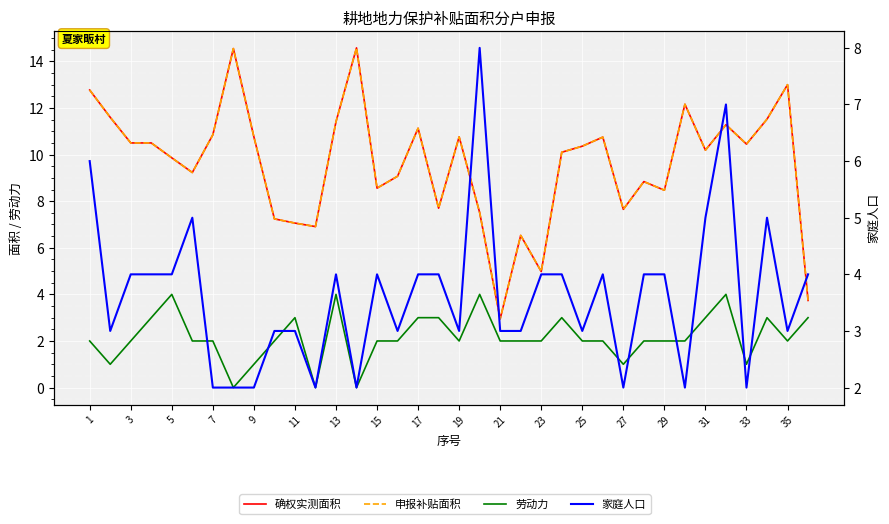

Reading left to right, what are all the values shown in this chart?

确权实测面积: 12.8	11.6	10.5	10.5	9.9	9.2	10.8	14.6	10.8	7.2	7.1	6.9	11.4	14.6	8.6	9.1	11.1	7.7	10.8	7.5	3.0	6.5	5.0	10.1	10.4	10.8	7.7	8.8	8.5	12.2	10.2	11.3	10.4	11.5	13.0	3.7
申报补贴面积: 12.8	11.6	10.5	10.5	9.9	9.2	10.8	14.6	10.8	7.2	7.1	6.9	11.4	14.6	8.6	9.1	11.1	7.7	10.8	7.5	3.0	6.5	5.0	10.1	10.4	10.8	7.7	8.8	8.5	12.2	10.2	11.3	10.4	11.5	13.0	3.7
劳动力: 2.0	1.0	2.0	3.0	4.0	2.0	2.0	0.0	1.0	2.0	3.0	0.0	4.0	0.0	2.0	2.0	3.0	3.0	2.0	4.0	2.0	2.0	2.0	3.0	2.0	2.0	1.0	2.0	2.0	2.0	3.0	4.0	1.0	3.0	2.0	3.0
家庭人口: 6.0	3.0	4.0	4.0	4.0	5.0	2.0	2.0	2.0	3.0	3.0	2.0	4.0	2.0	4.0	3.0	4.0	4.0	3.0	8.0	3.0	3.0	4.0	4.0	3.0	4.0	2.0	4.0	4.0	2.0	5.0	7.0	2.0	5.0	3.0	4.0